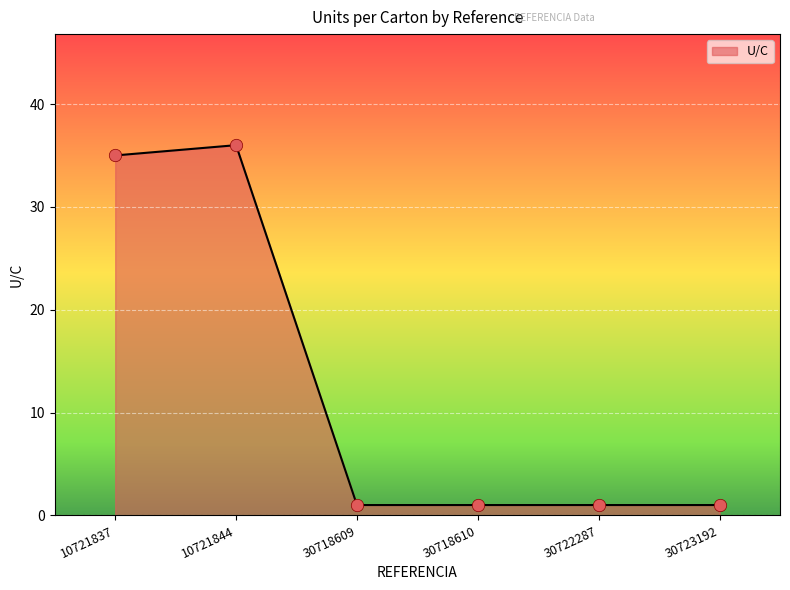

What is the ratio of the value at 30722287 to the value at 30723192?

1.0